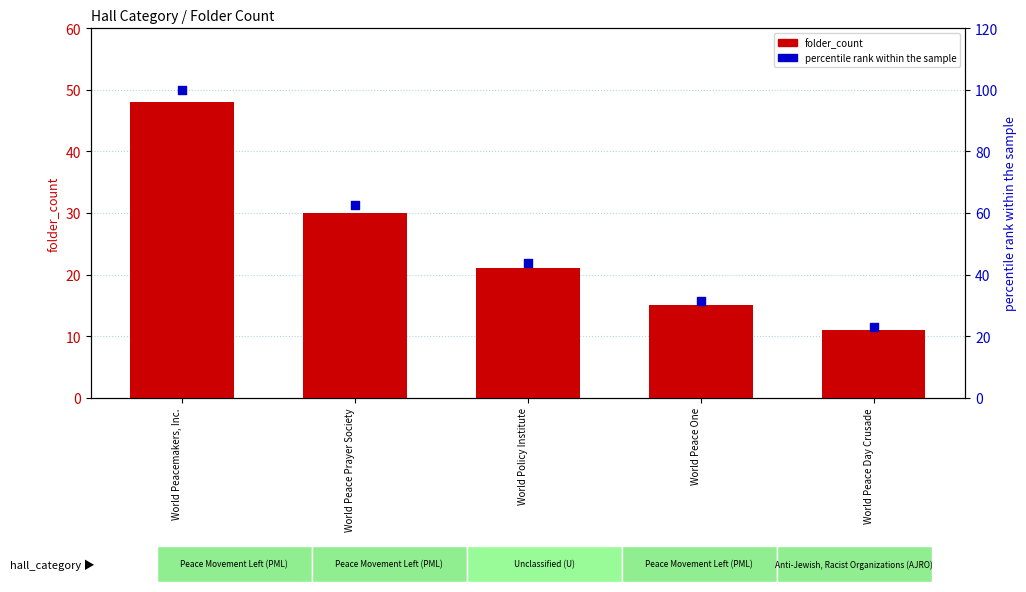

Which series reaches the maximum Y coordinate?

percentile rank within the sample